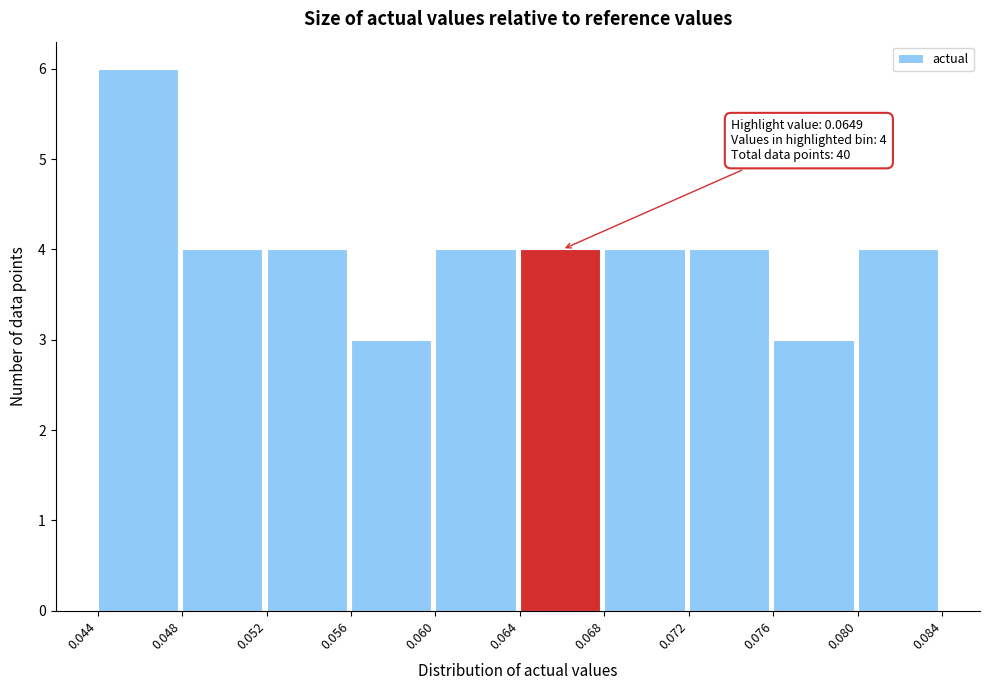

Which range on the x-axis has the tallest bar?

0.044 to 0.048